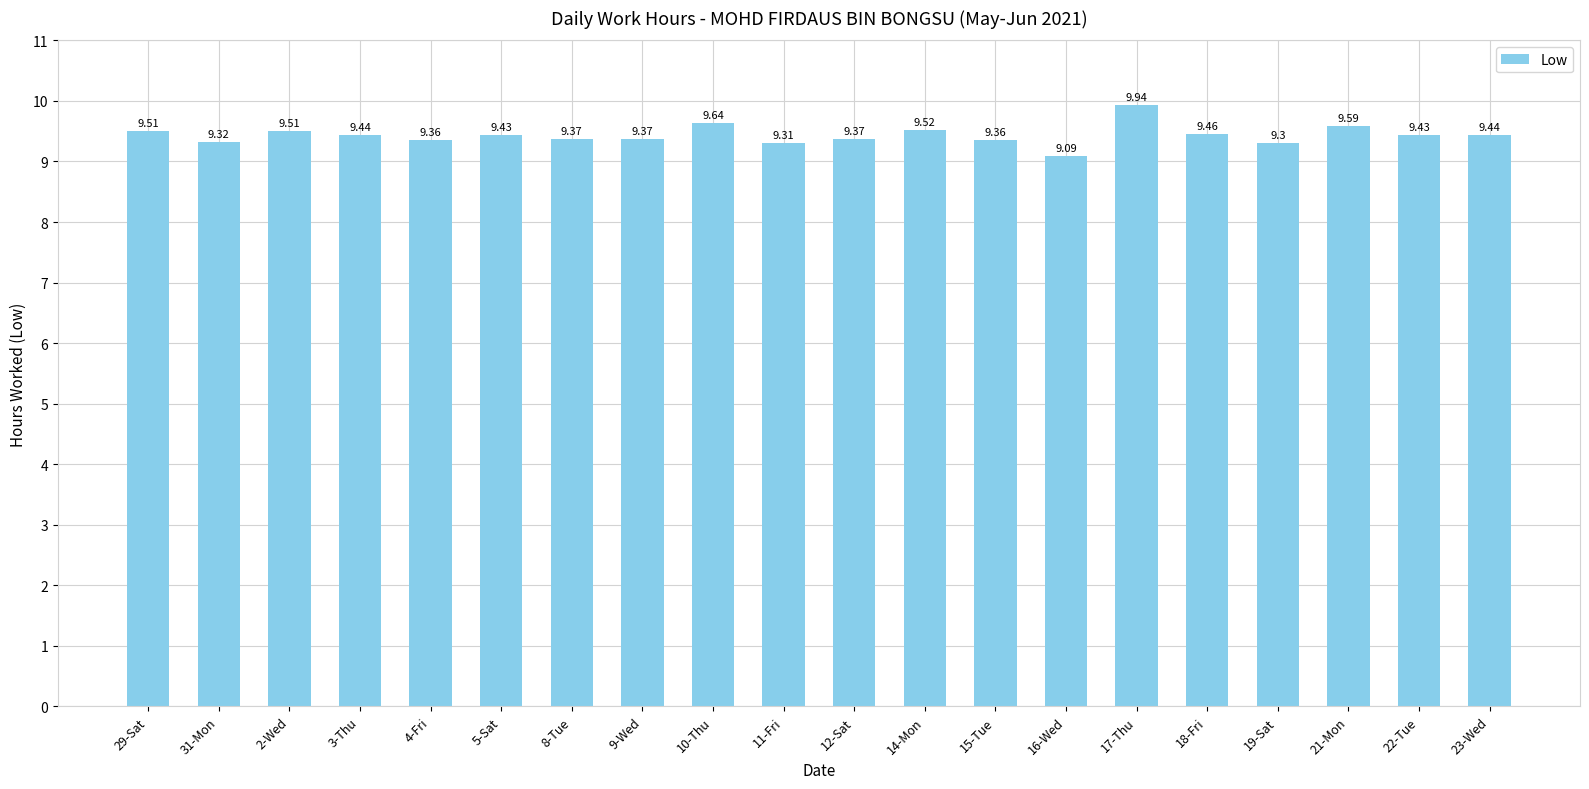

Reading right to left, what are all the values shown in this chart?

9.4	9.4	9.6	9.3	9.5	9.9	9.1	9.4	9.5	9.4	9.3	9.6	9.4	9.4	9.4	9.4	9.4	9.5	9.3	9.5